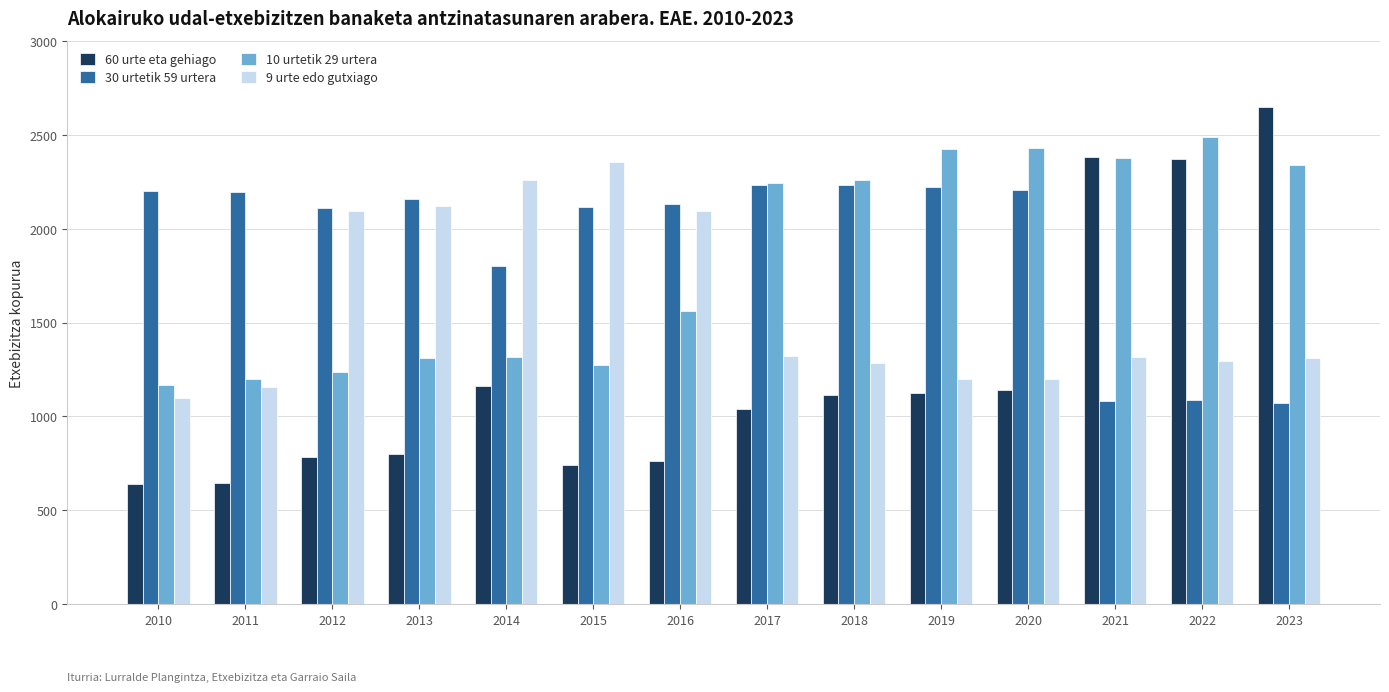

What is the approximate value of 10 urtetik 29 urtera at 2020?

2428